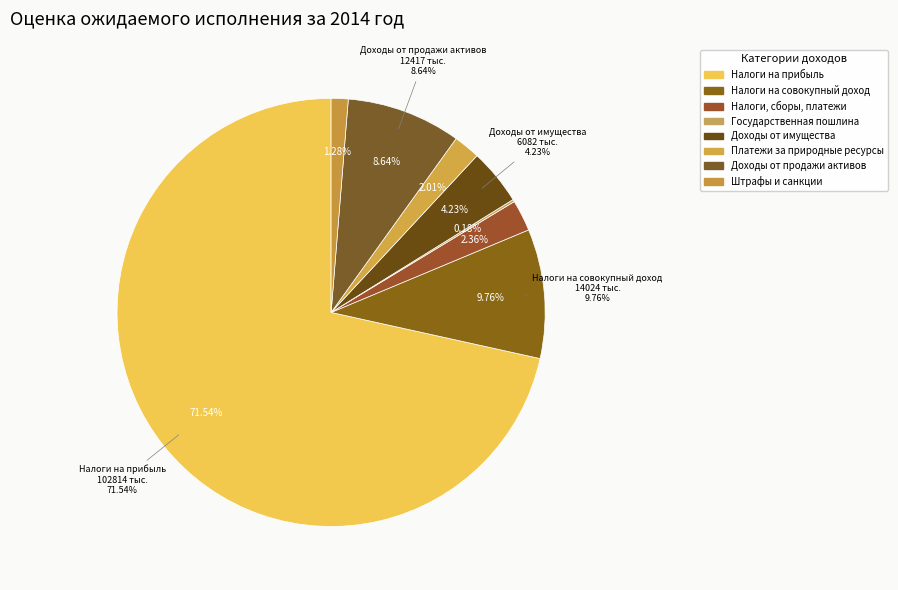

What is the smallest slice in the pie chart?

ГОСУДАРСТВЕННАЯ ПОШЛИНА